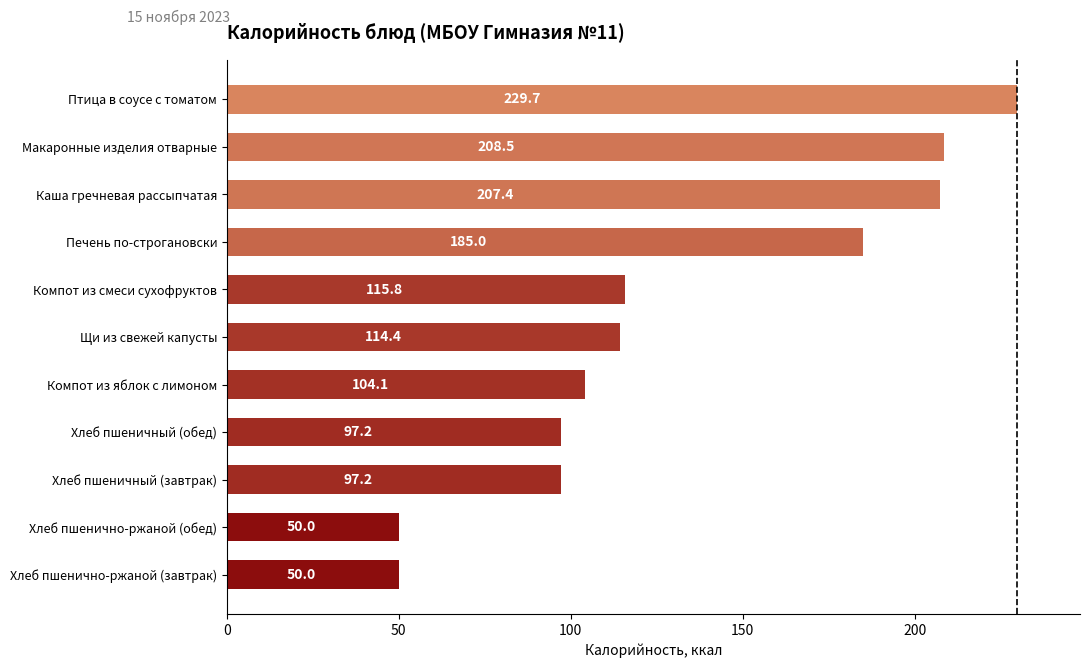

How many bars are there in total?

11